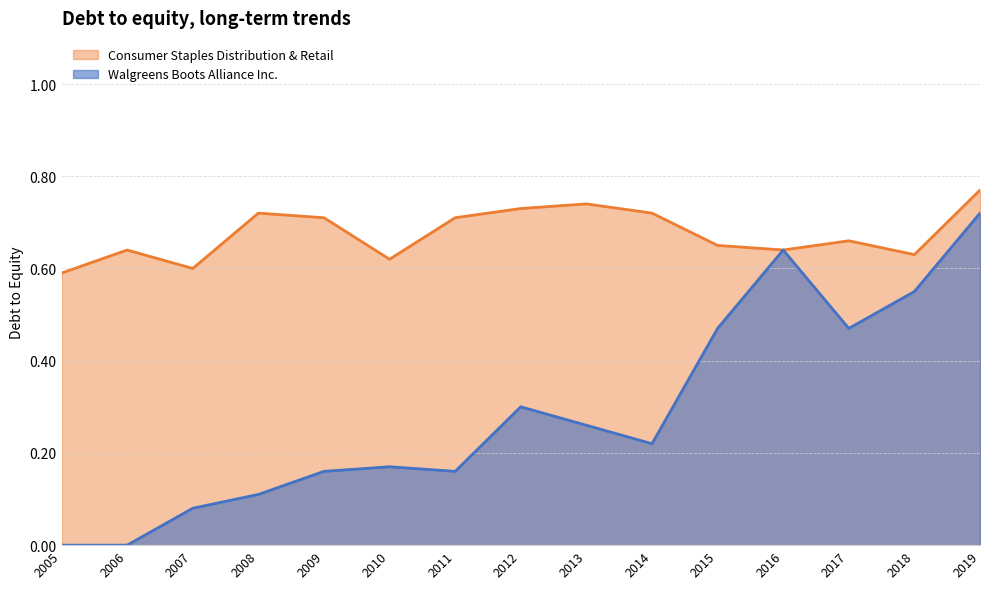

The value of Walgreens Boots Alliance Inc. at 2015 is 0.3. True or false?

False